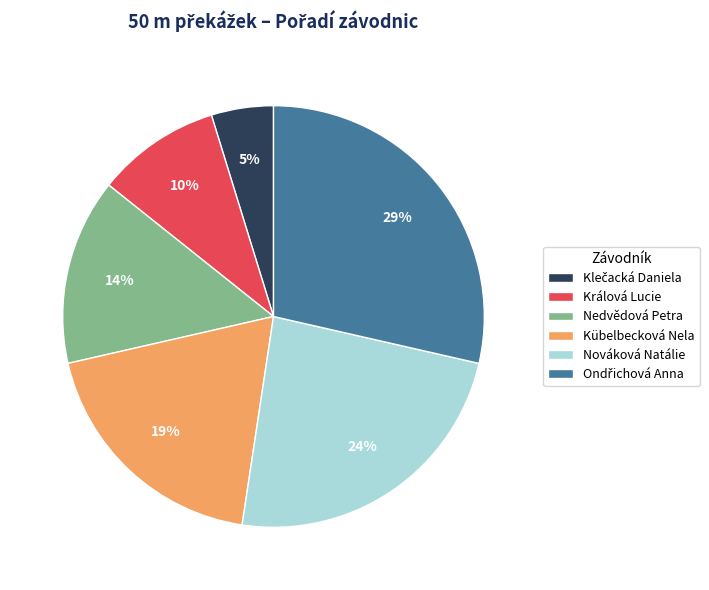

Between Králová Lucie and Nedvědová Petra, which is larger?

Nedvědová Petra